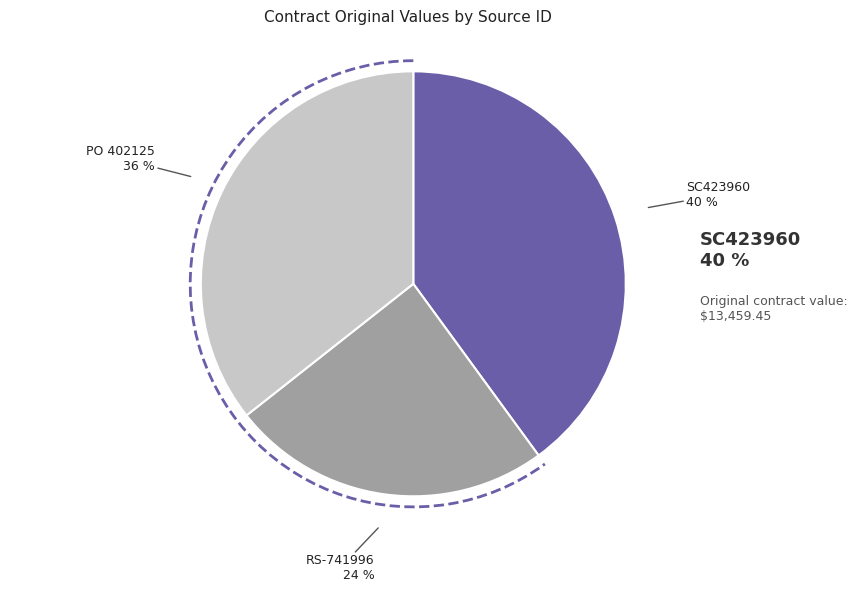

Does any single category account for the majority?

No